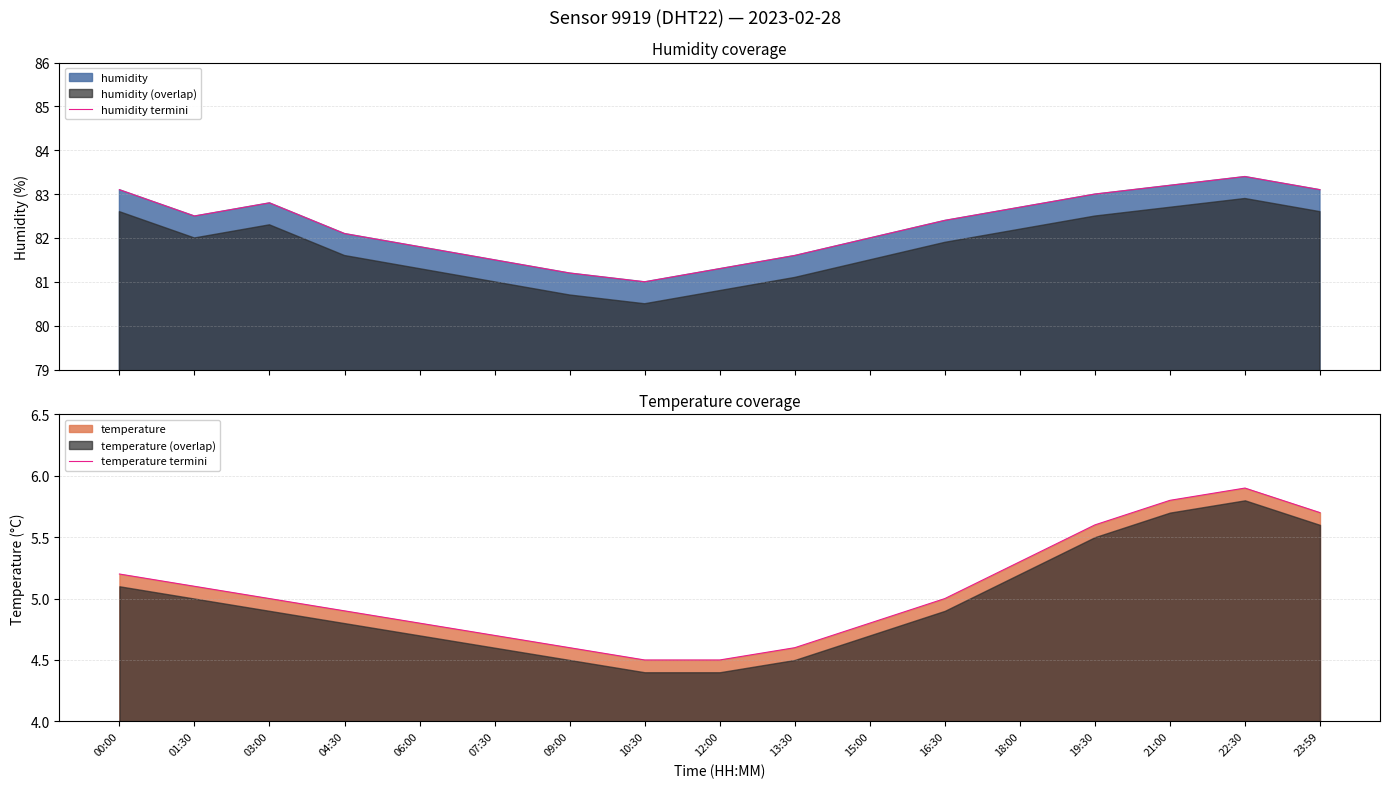

What is the spread (max minus min) of values at 21:00?

77.4